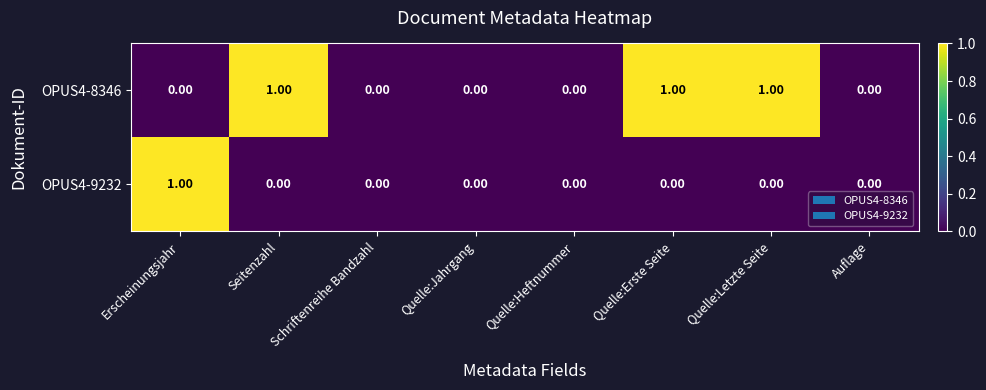

What is the sum of all OPUS4-8346 values?

3